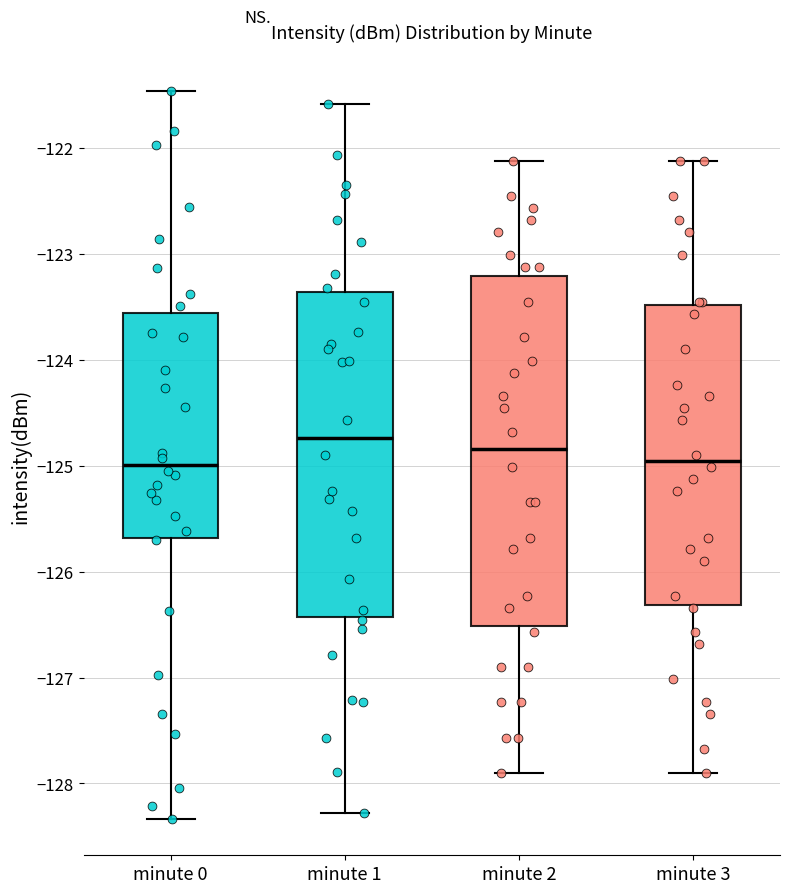

Reading left to right, transcribe this box plot: for each box, give where its median line is, the range the box spans, and where its two whiskers end, as read against the y-axis. The values are not printed on the chart, so give them approximately, as read against the axis.

minute 0: median -125.0, box -125.7 to -123.6, whiskers -128.3 to -121.5
minute 1: median -124.7, box -126.4 to -123.4, whiskers -128.3 to -121.6
minute 2: median -124.8, box -126.5 to -123.2, whiskers -127.9 to -122.1
minute 3: median -125.0, box -126.3 to -123.5, whiskers -127.9 to -122.1